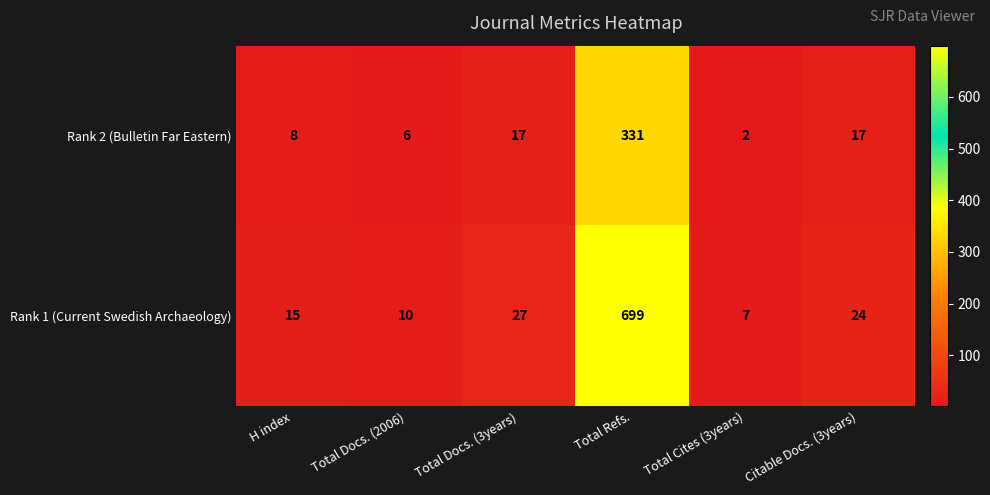

Reading left to right, what are all the values shown in this chart?

Rank 2 (Bulletin Far Eastern): 8	6	17	331	2	17
Rank 1 (Current Swedish Archaeology): 15	10	27	699	7	24